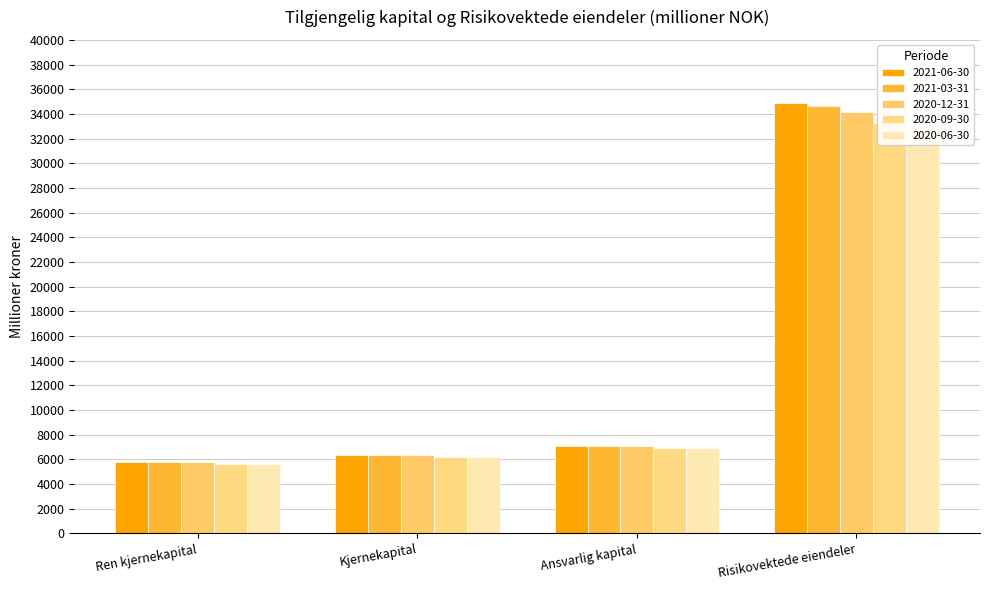

What is the difference between the maximum and minimum values in the 2020-09-30 series?

27621